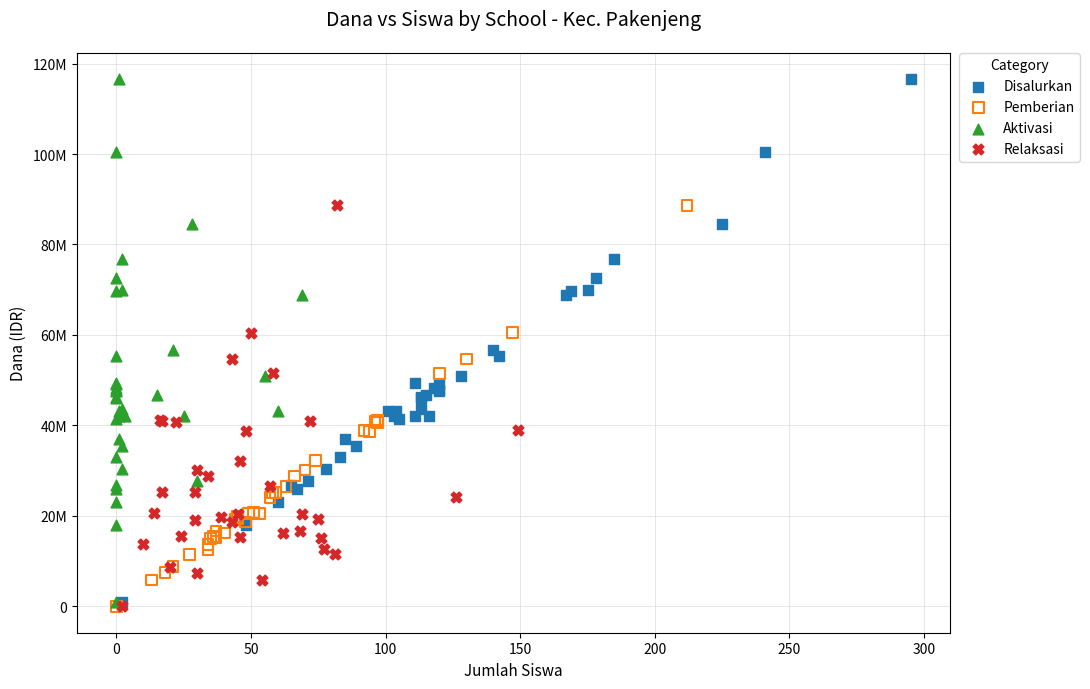

What are all the series names shown in the legend?

Disalurkan, Pemberian, Aktivasi, Relaksasi